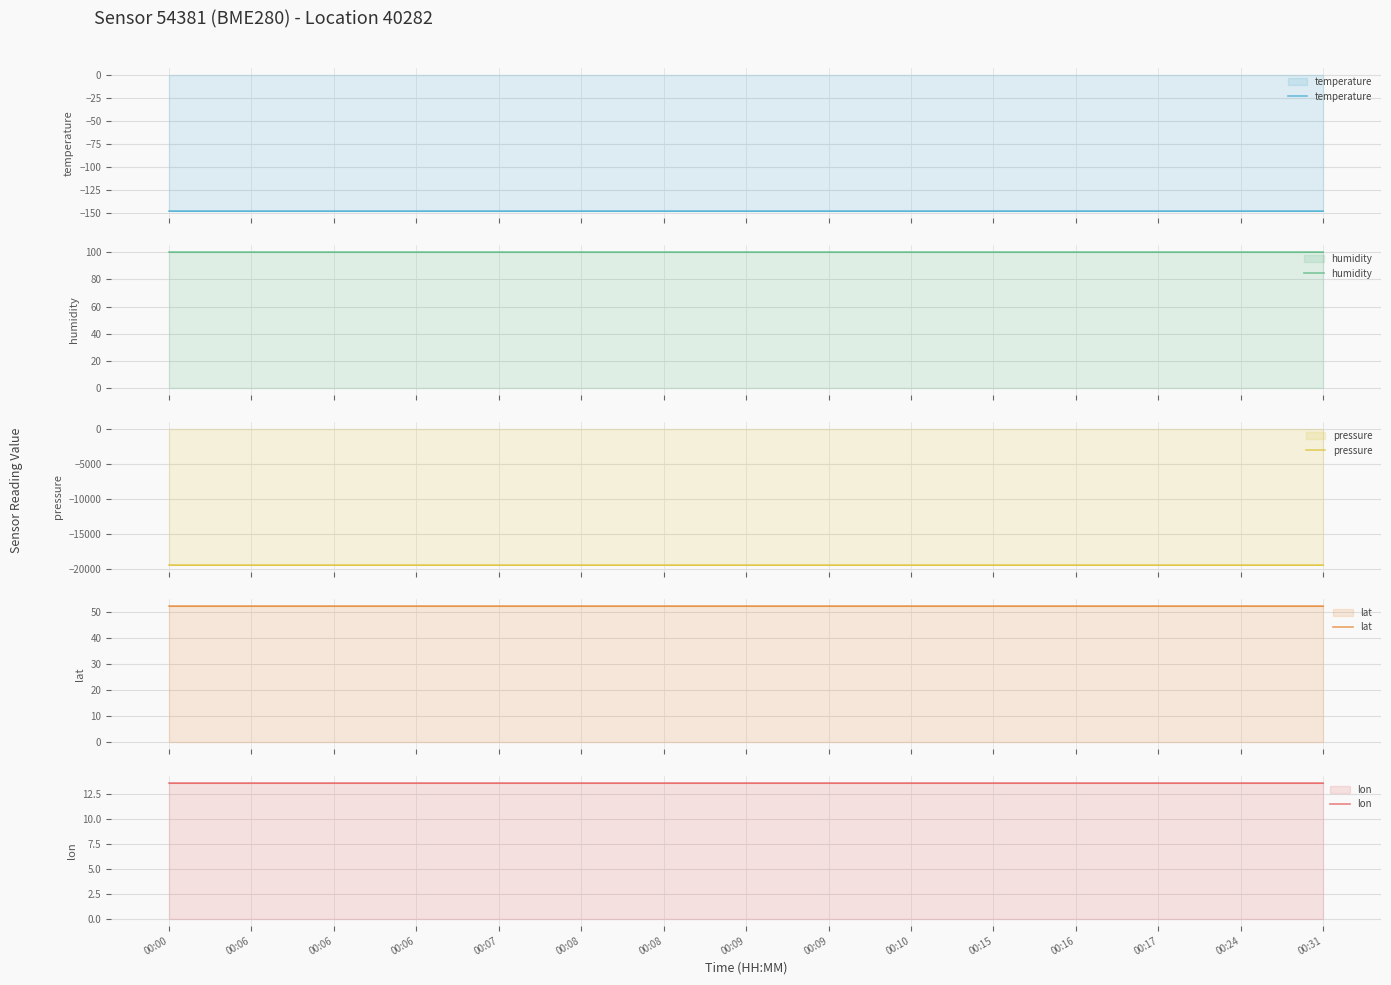

True or false: humidity and lat cross at least once.

False